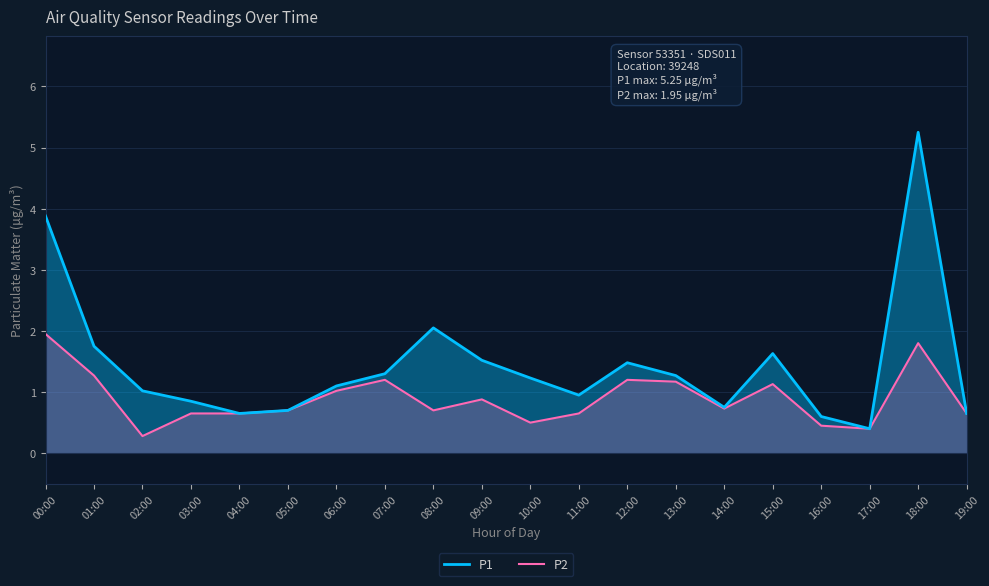

What is the minimum value shown in the chart?

0.3